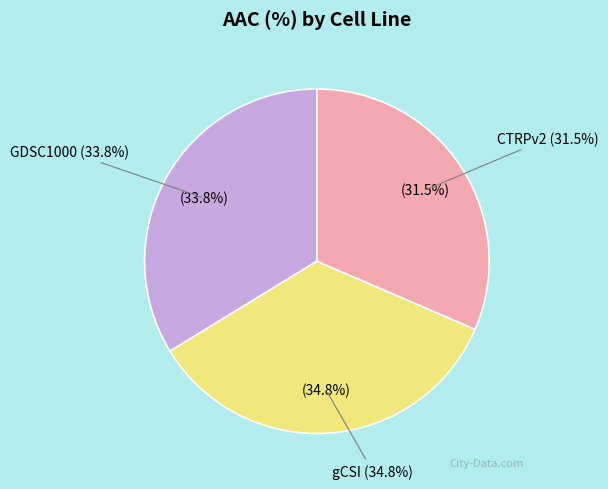

To the nearest percent, what is the combined percentage of CTRPv2 and gCSI?

66%